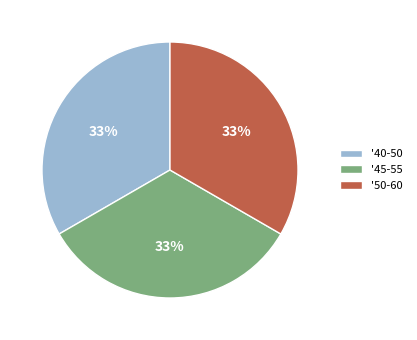

How many slices are in this pie chart?

3